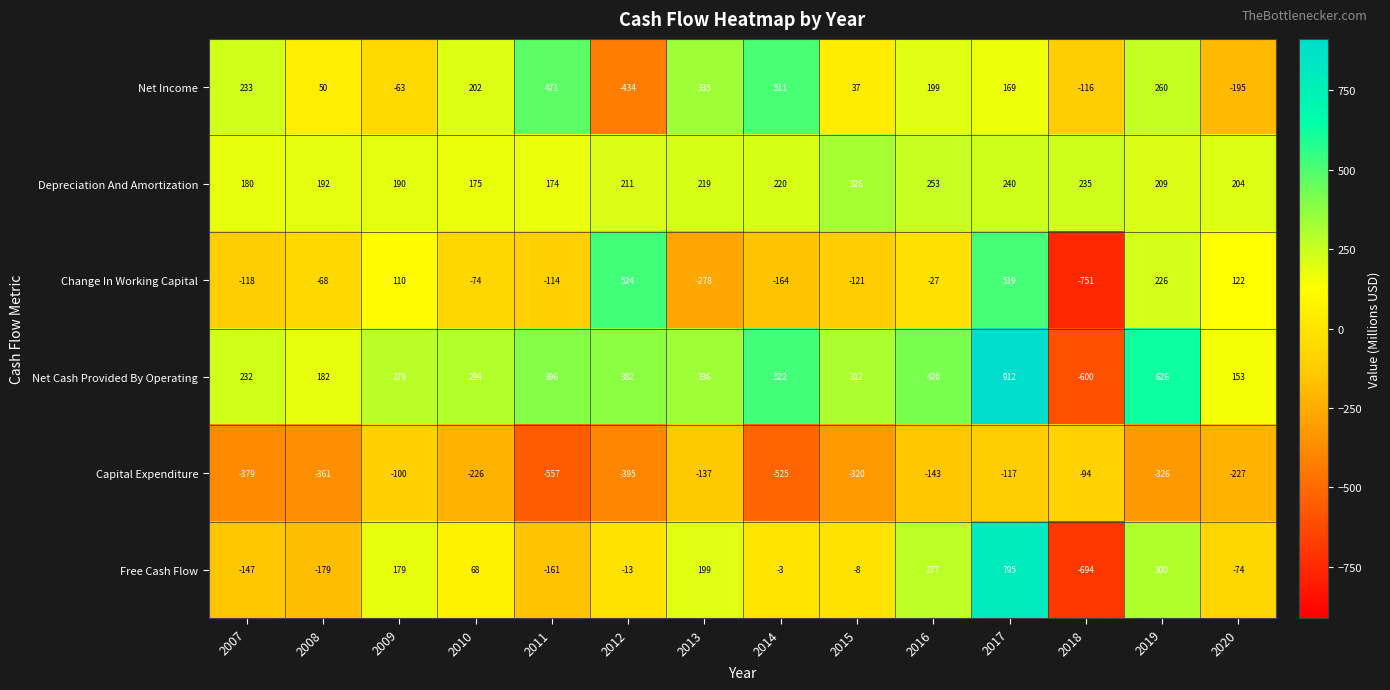

Which series has the widest spread of values?

Net Cash Provided By Operating